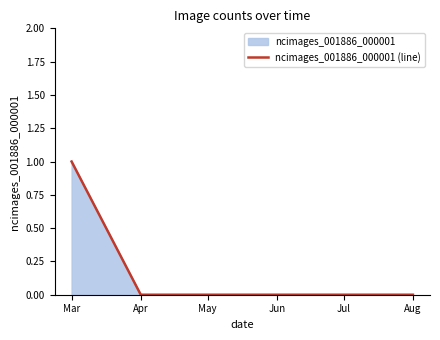

The chart shows a value of 0 at Jul. True or false?

True